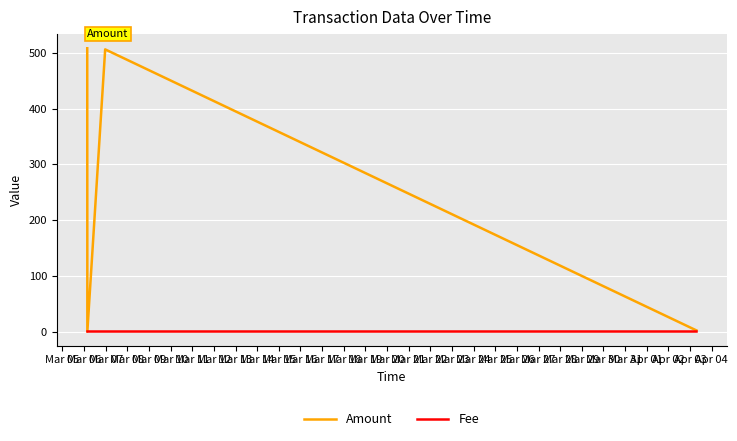

What is the greatest value displayed?

508.4